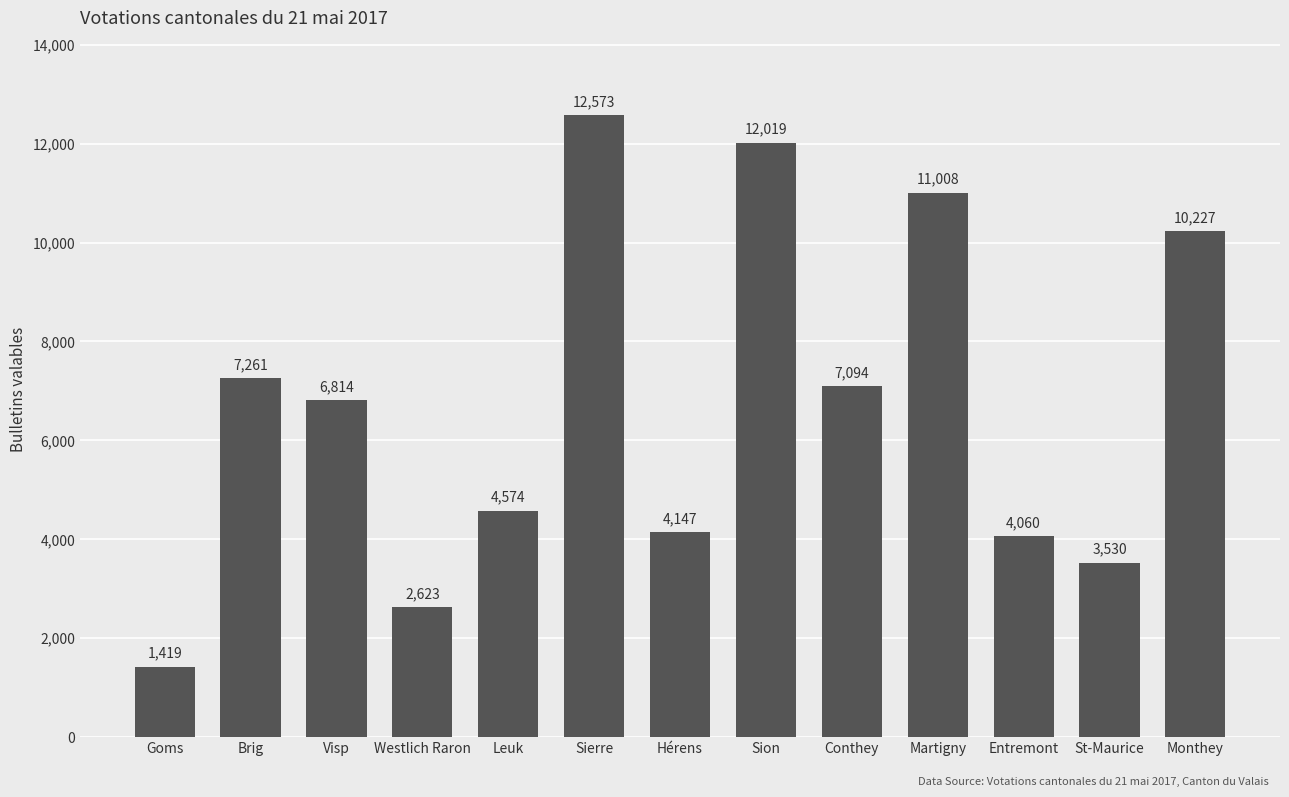

At which label is the value closest to 6996?

Conthey